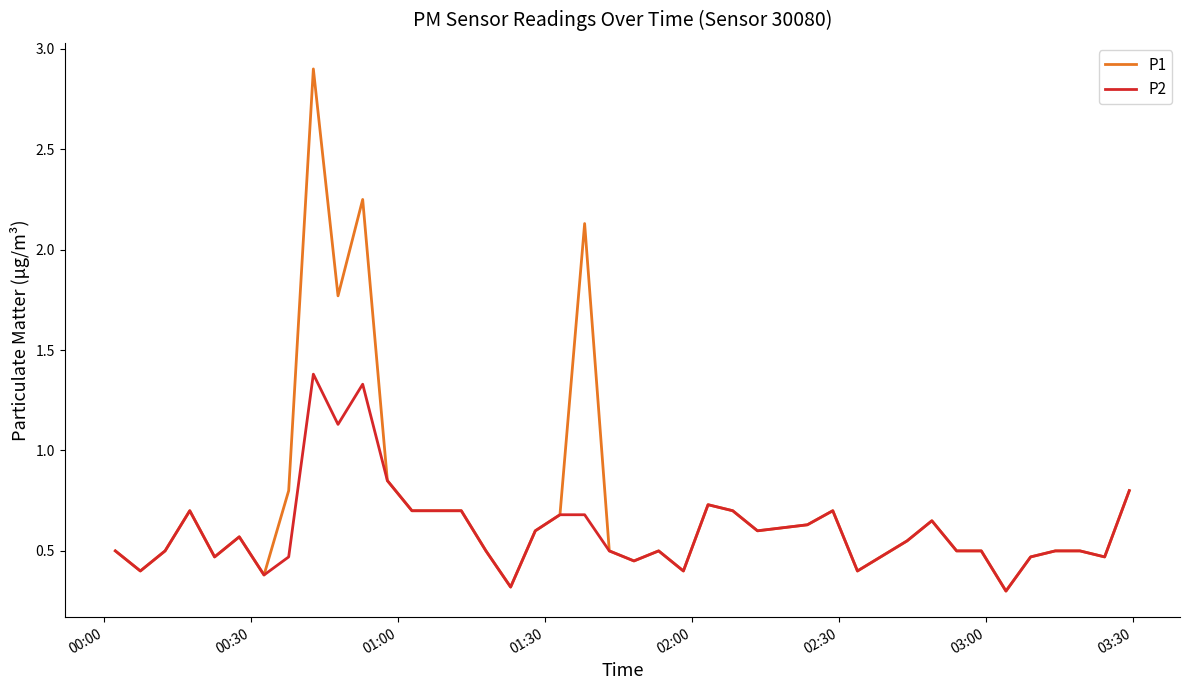

List the series in order of their peak value, highest first.

P1, P2